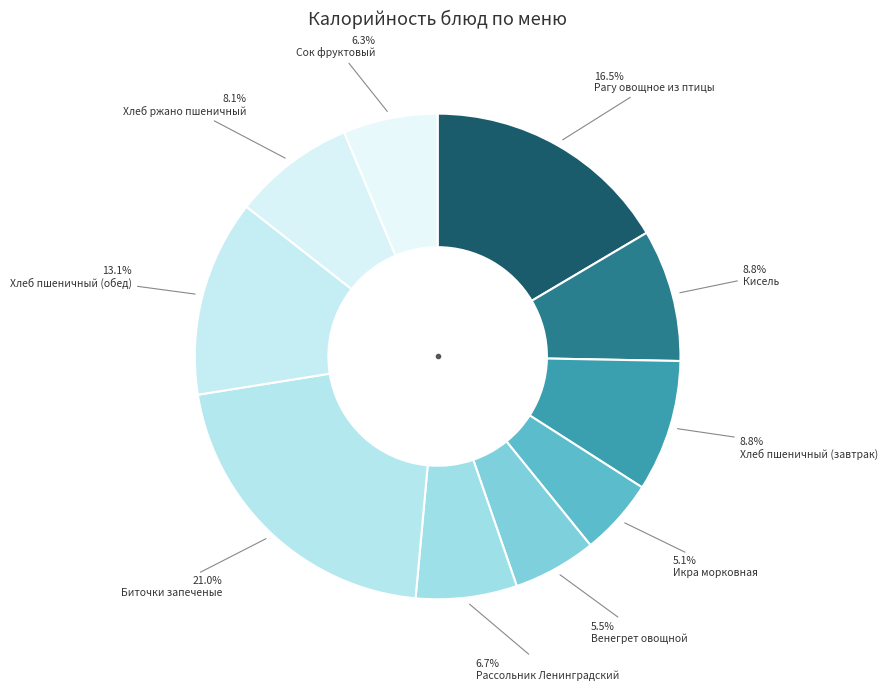

How many slices are in this pie chart?

10